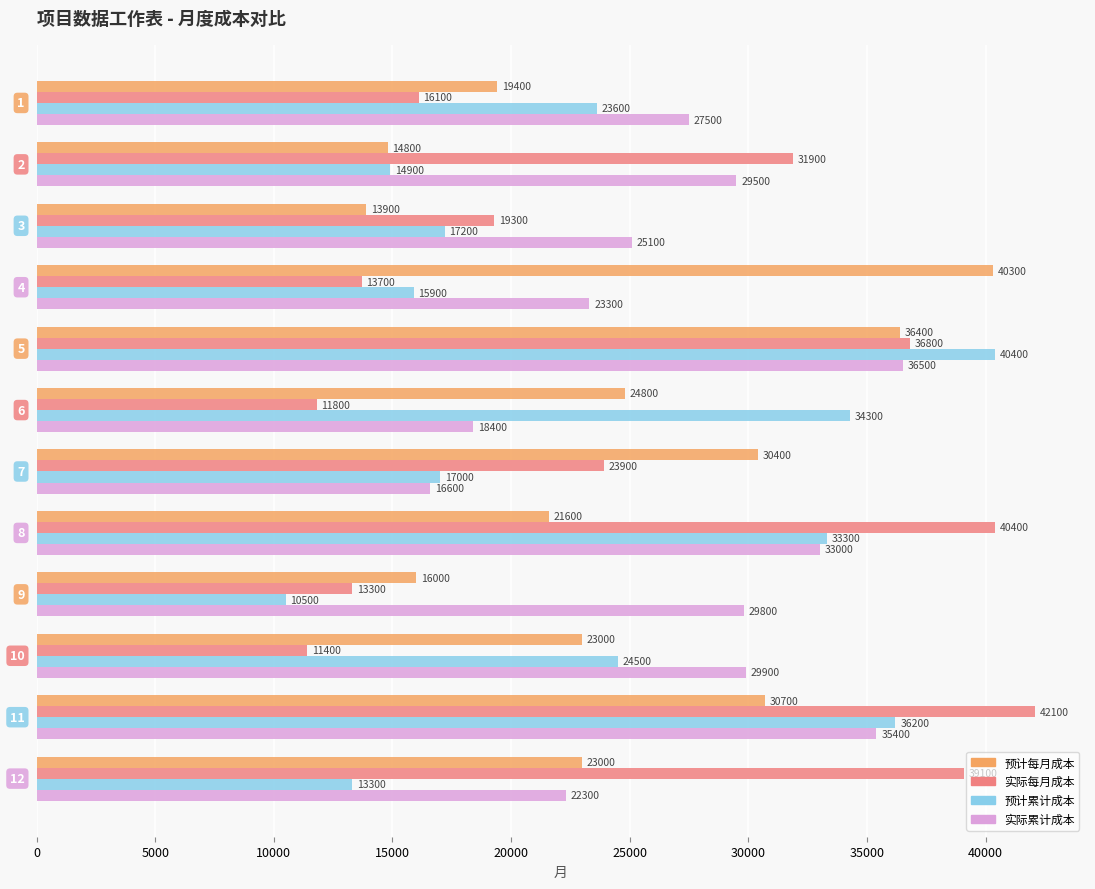

Which series has the largest total across all categories?

实际累计成本